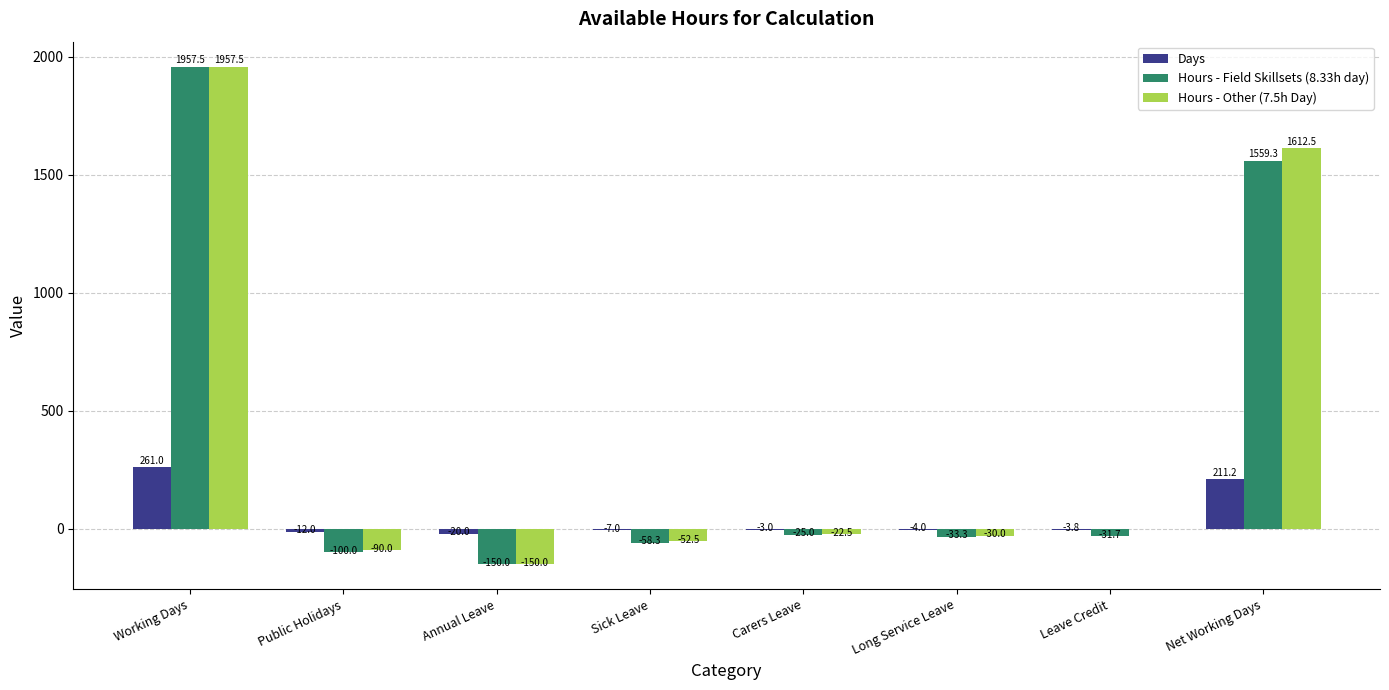

What is the greatest value displayed?

1957.5